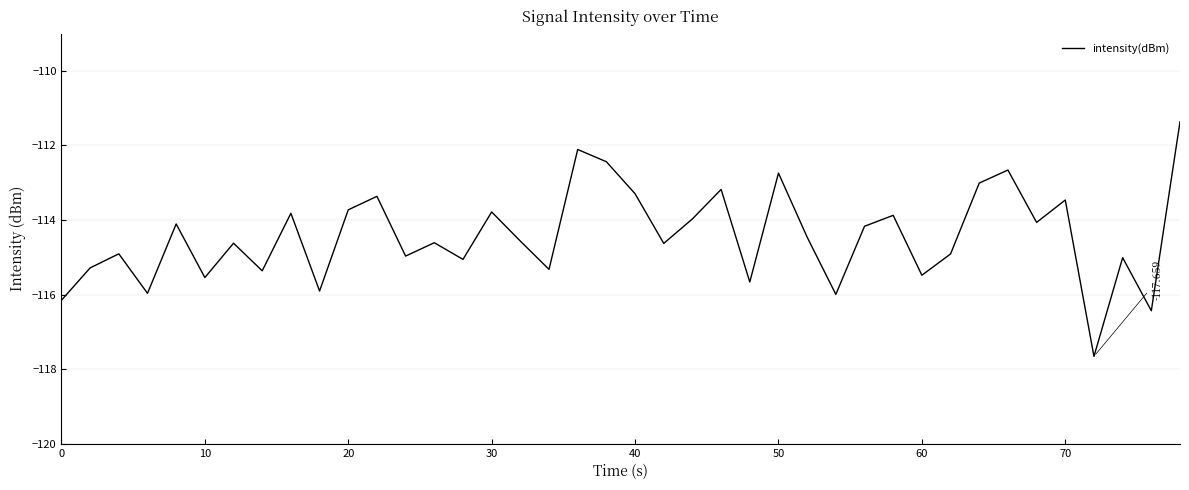

True or false: the data has more than 2 interior local peaks.

True